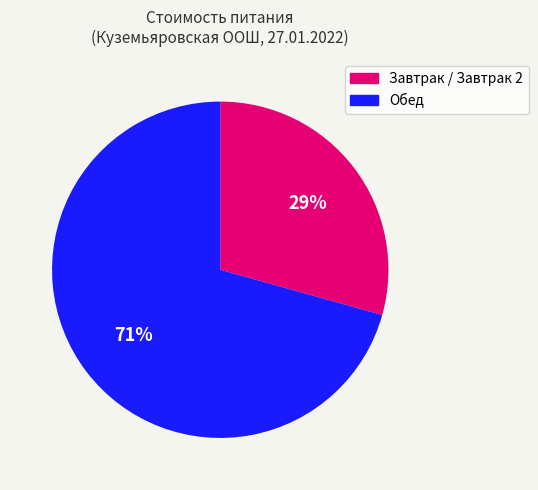

Is there a majority slice in this chart?

Yes